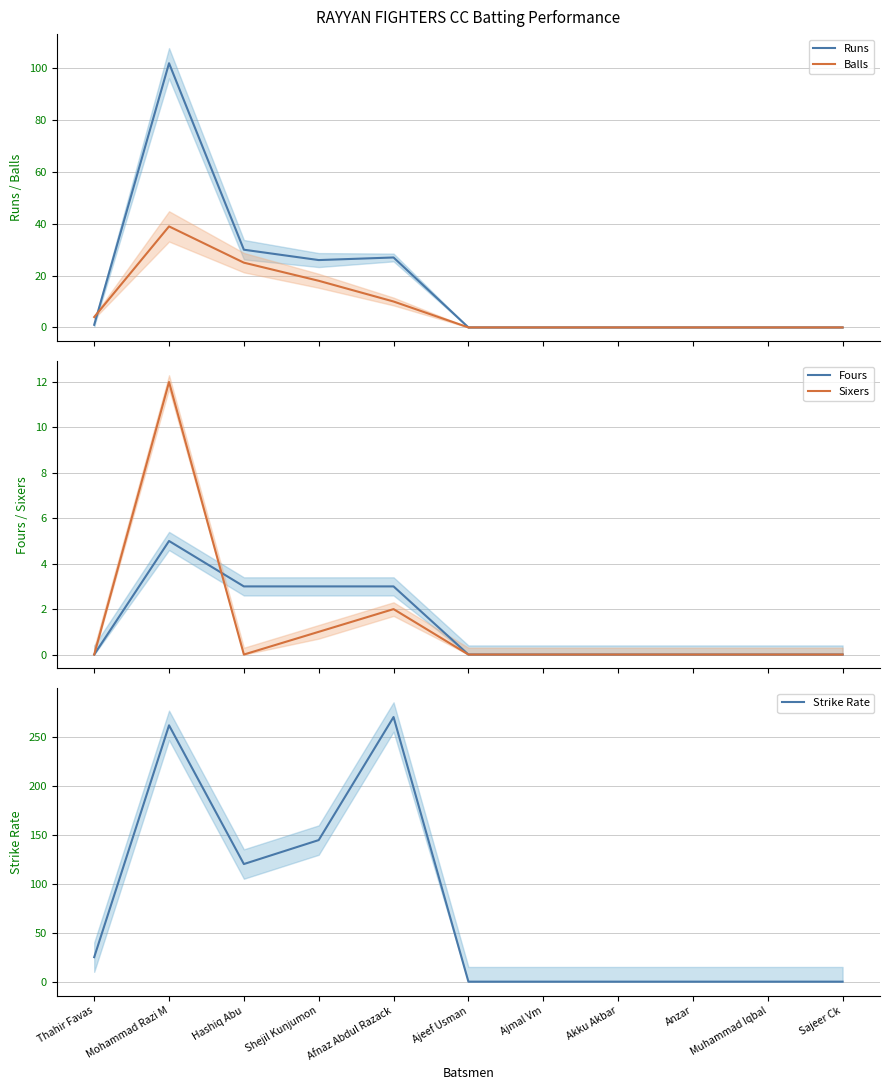

At which category does the chart reach its minimum across all series?

Ajeef Usman